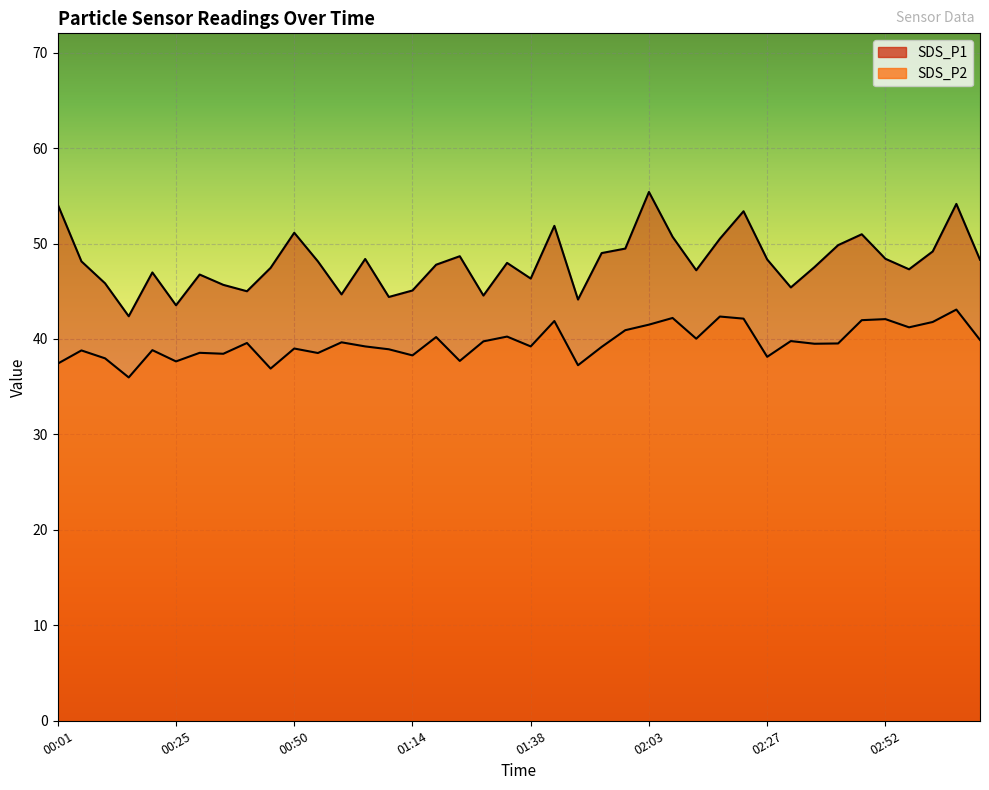

Does the chart display data point markers on the line(s)?

No